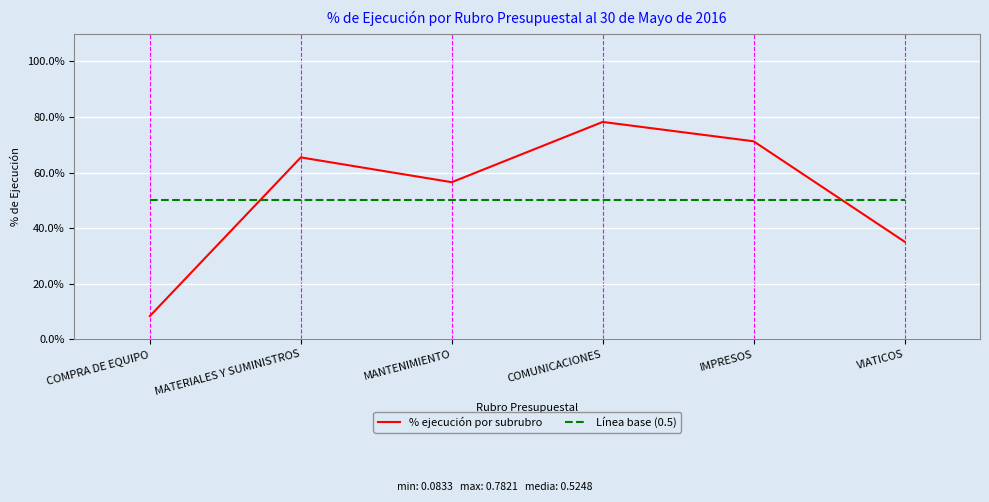

List the labels in order of % ejecución por subrubro value, smallest first.

COMPRA DE EQUIPO, VIATICOS, MANTENIMIENTO, MATERIALES Y SUMINISTROS, IMPRESOS, COMUNICACIONES